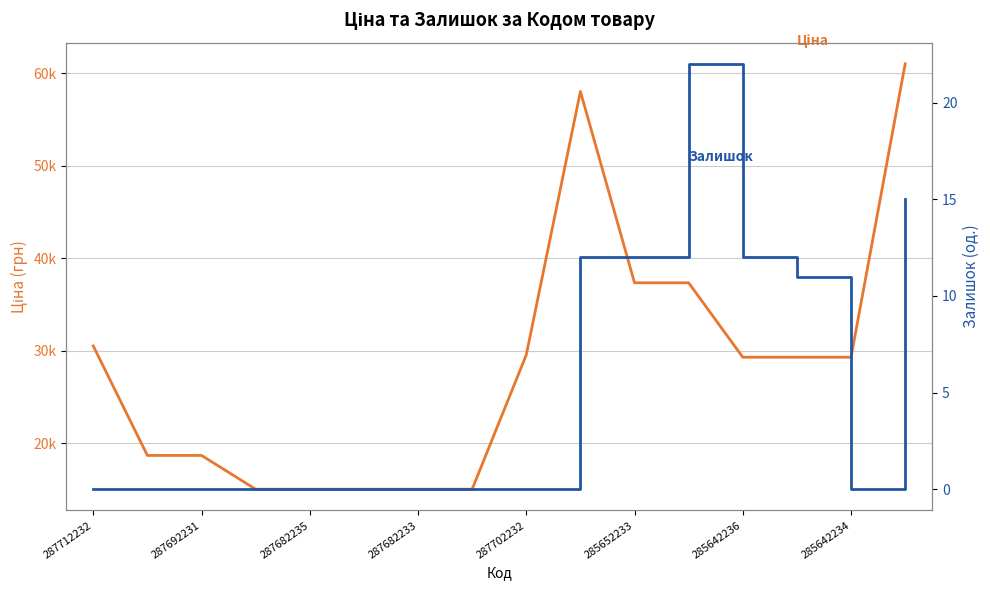

True or false: Ціна and Залишок intersect in this chart.

False